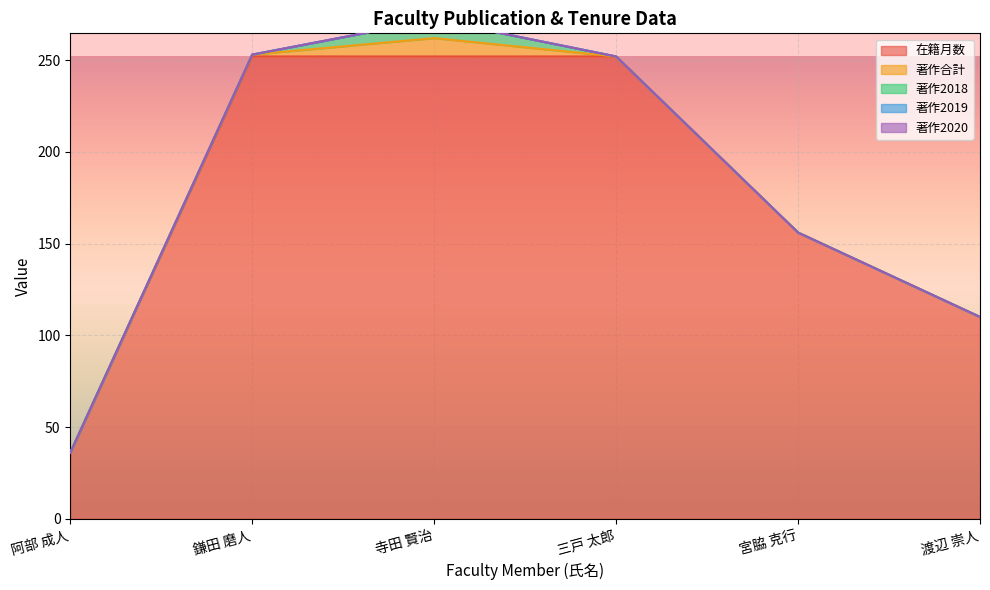

Reading left to right, what are all the values shown in this chart?

在籍月数: 36	252	252	252	156	110
著作合計: 0	1	10	0	0	0
著作2018: 0	0	10	0	0	0
著作2019: 0	0	0	0	0	0
著作2020: 0	0	0	0	0	0